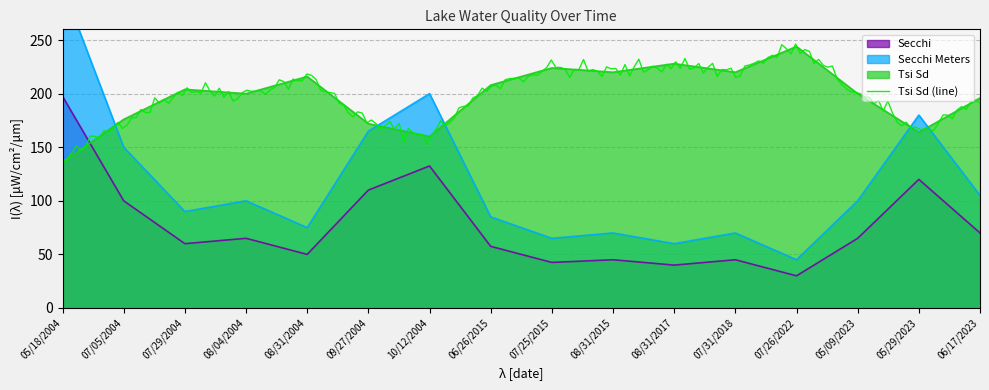

Read the Tsi Sd value at 05/09/2023.

200.0